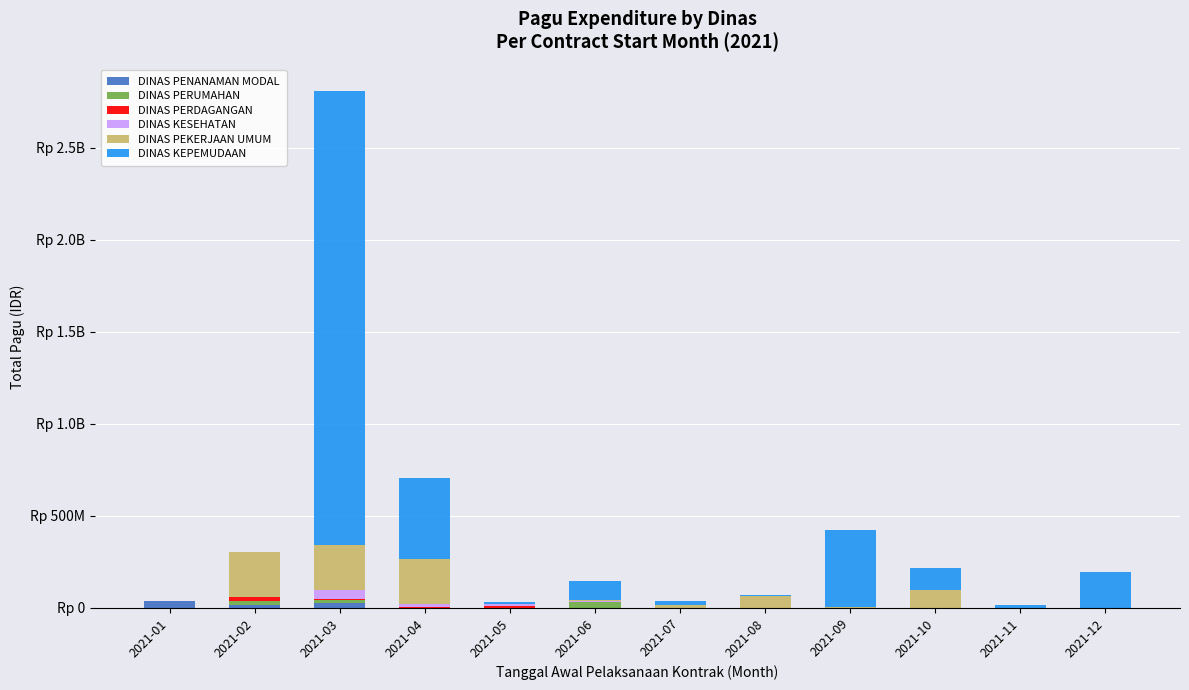

Rank the series at 2021-12 from lowest to highest value.

DINAS PENANAMAN MODAL, DINAS PERUMAHAN, DINAS PERDAGANGAN, DINAS KESEHATAN, DINAS PEKERJAAN UMUM, DINAS KEPEMUDAAN